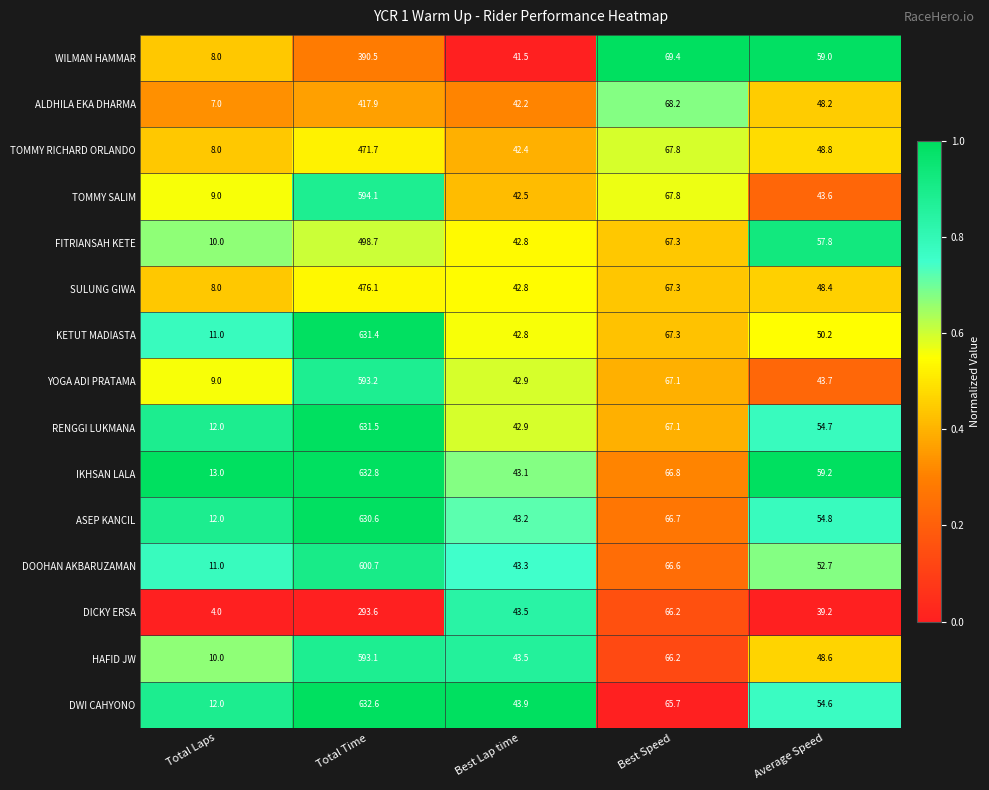

Which label corresponds to the smallest value in the chart?

Total Laps